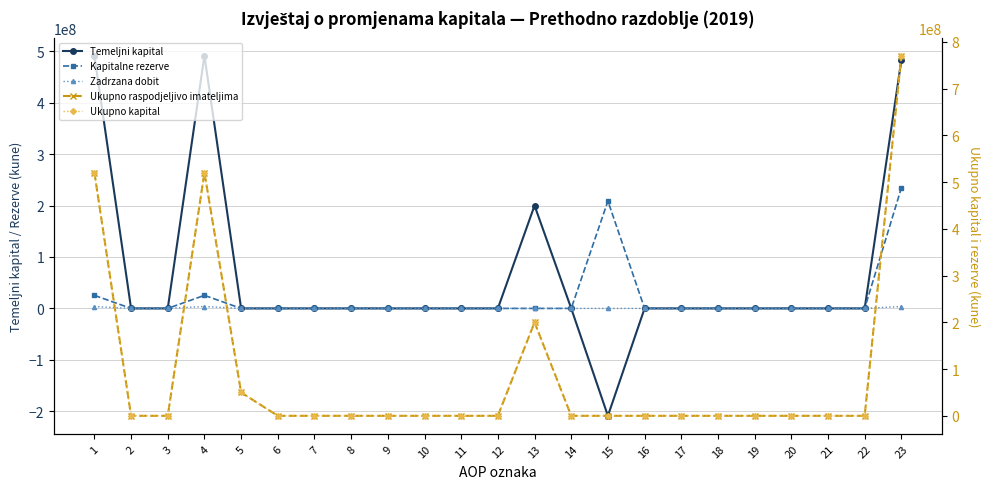

What is the difference between the maximum and second lowest values in the Ukupno raspodjeljivo imateljima series?

770346380